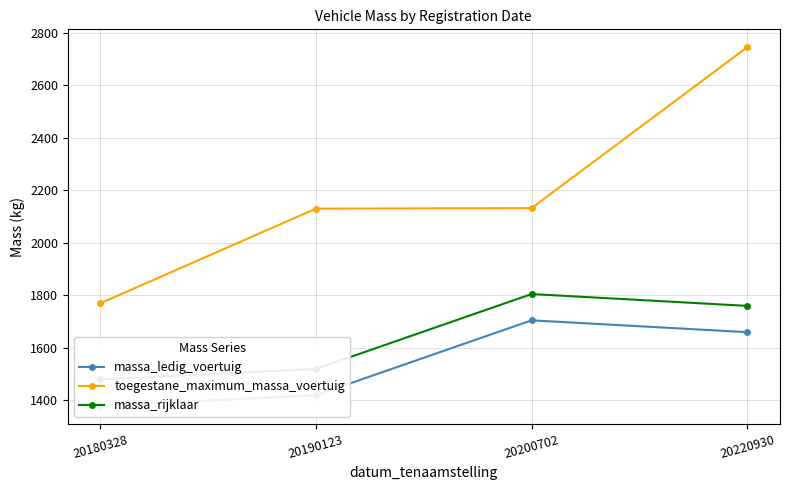

Reading right to left, what are all the values shown in this chart?

massa_ledig_voertuig: 1660	1705	1420	1380
toegestane_maximum_massa_voertuig: 2744	2132	2130	1770
massa_rijklaar: 1760	1805	1520	1480